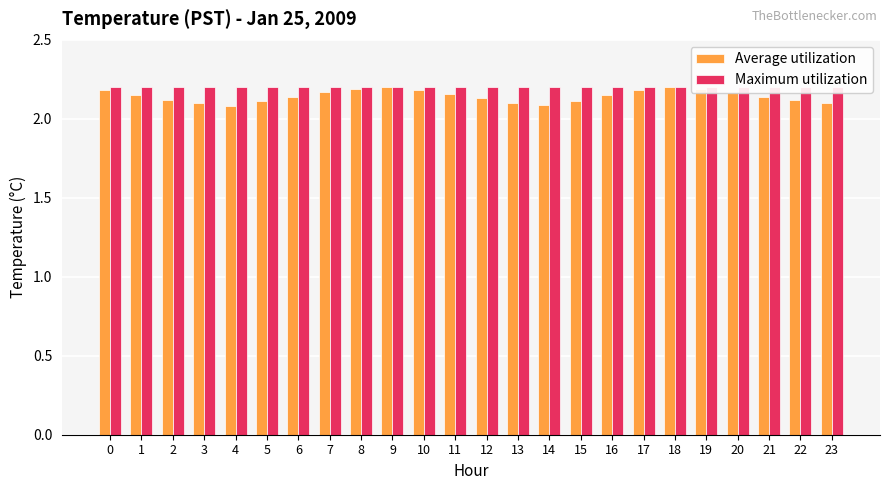

List the labels in order of Maximum utilization value, smallest first.

0, 1, 2, 3, 4, 5, 6, 7, 8, 9, 10, 11, 12, 13, 14, 15, 16, 17, 18, 19, 20, 21, 22, 23